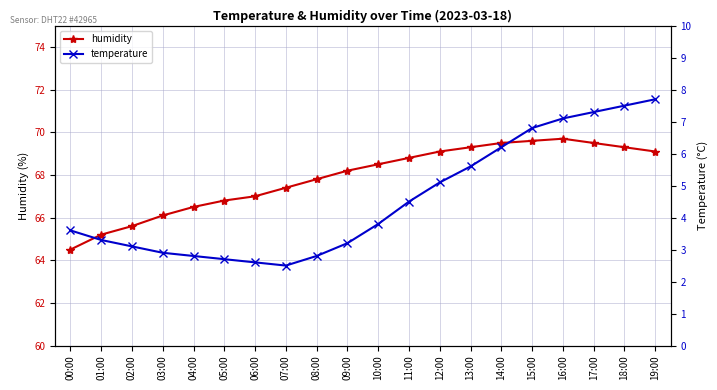

What is the lowest value of the humidity series?

64.5